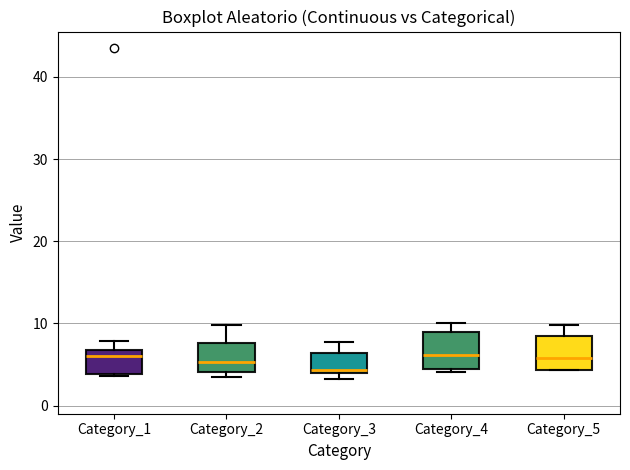

Where is the lower edge of the box for Category_4 on the y-axis? The values are not printed on the chart, so give them approximately, as read against the axis.

4